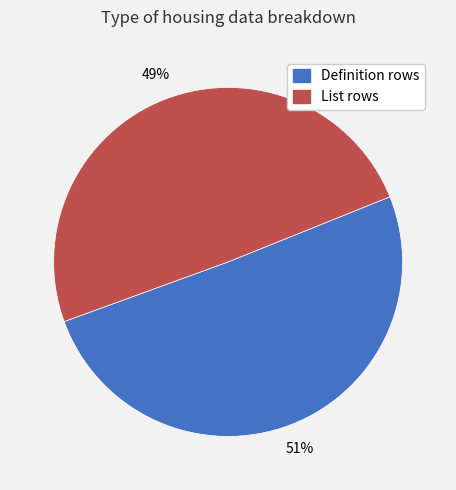

Which slice is the smallest?

List rows